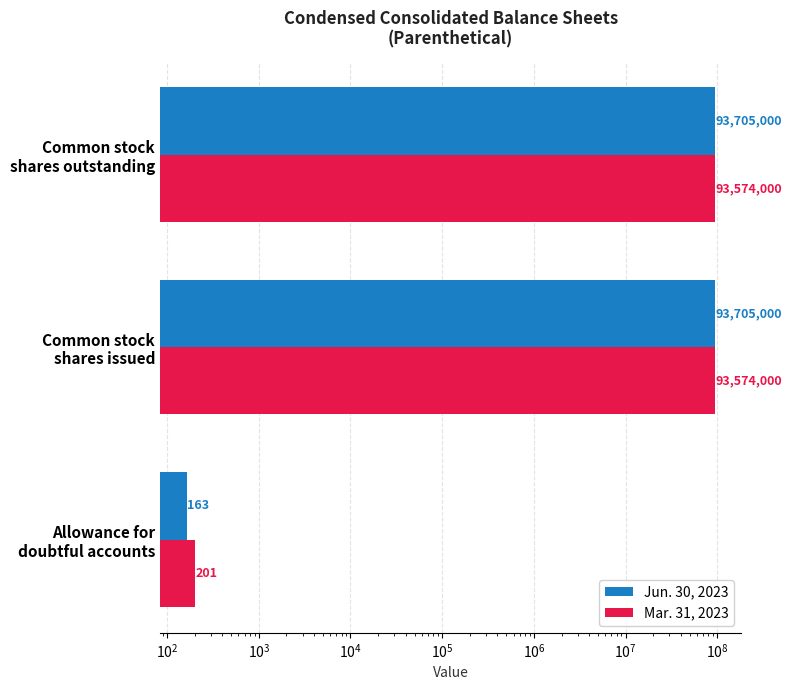

What is the minimum value shown in the chart?

163